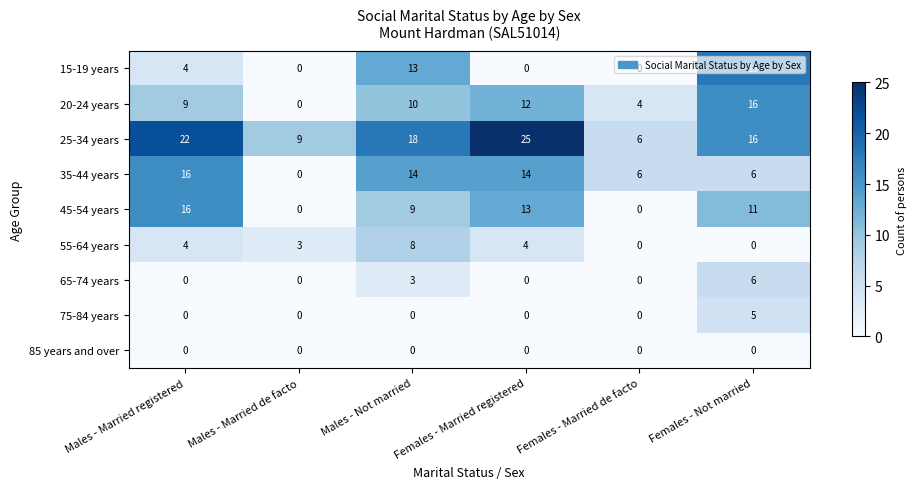

Which category has the highest value in the 20-24 years series?

Females - Not married